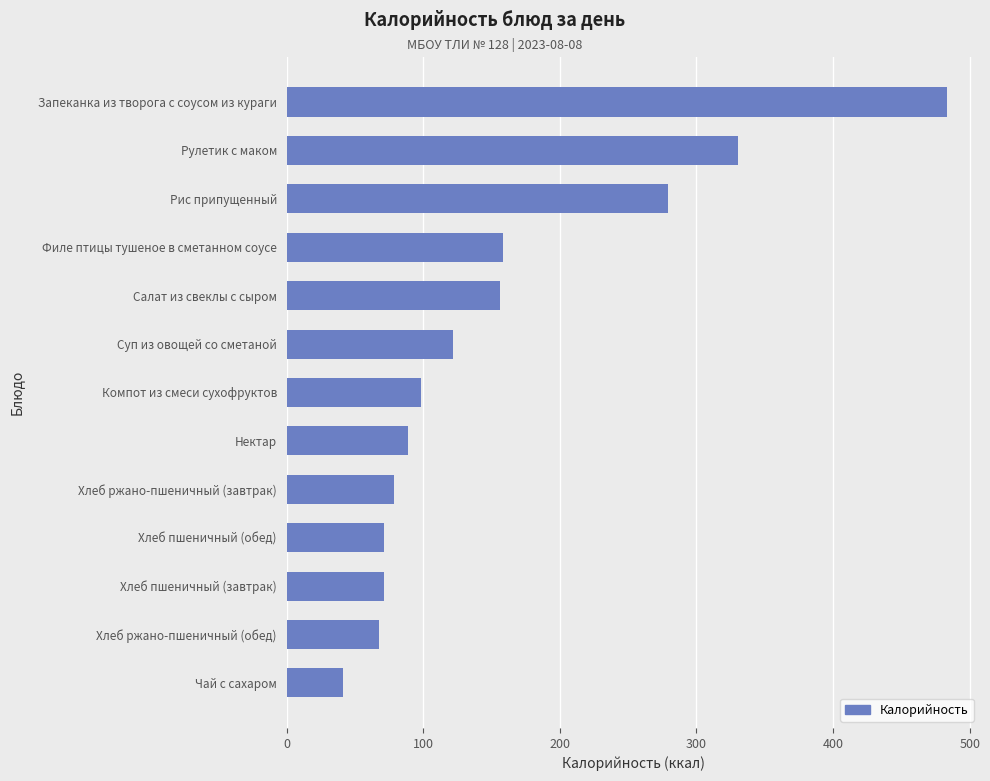

What is the sum of all values?

2046.0